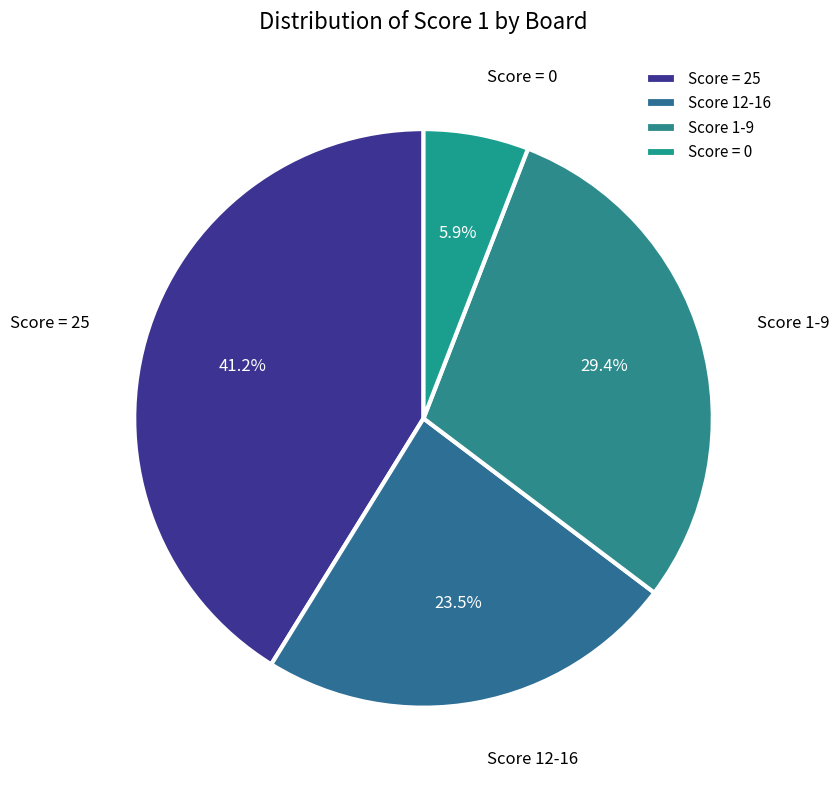

Rank the categories by value from lowest to highest.

Score = 0, Score 12-16, Score 1-9, Score = 25